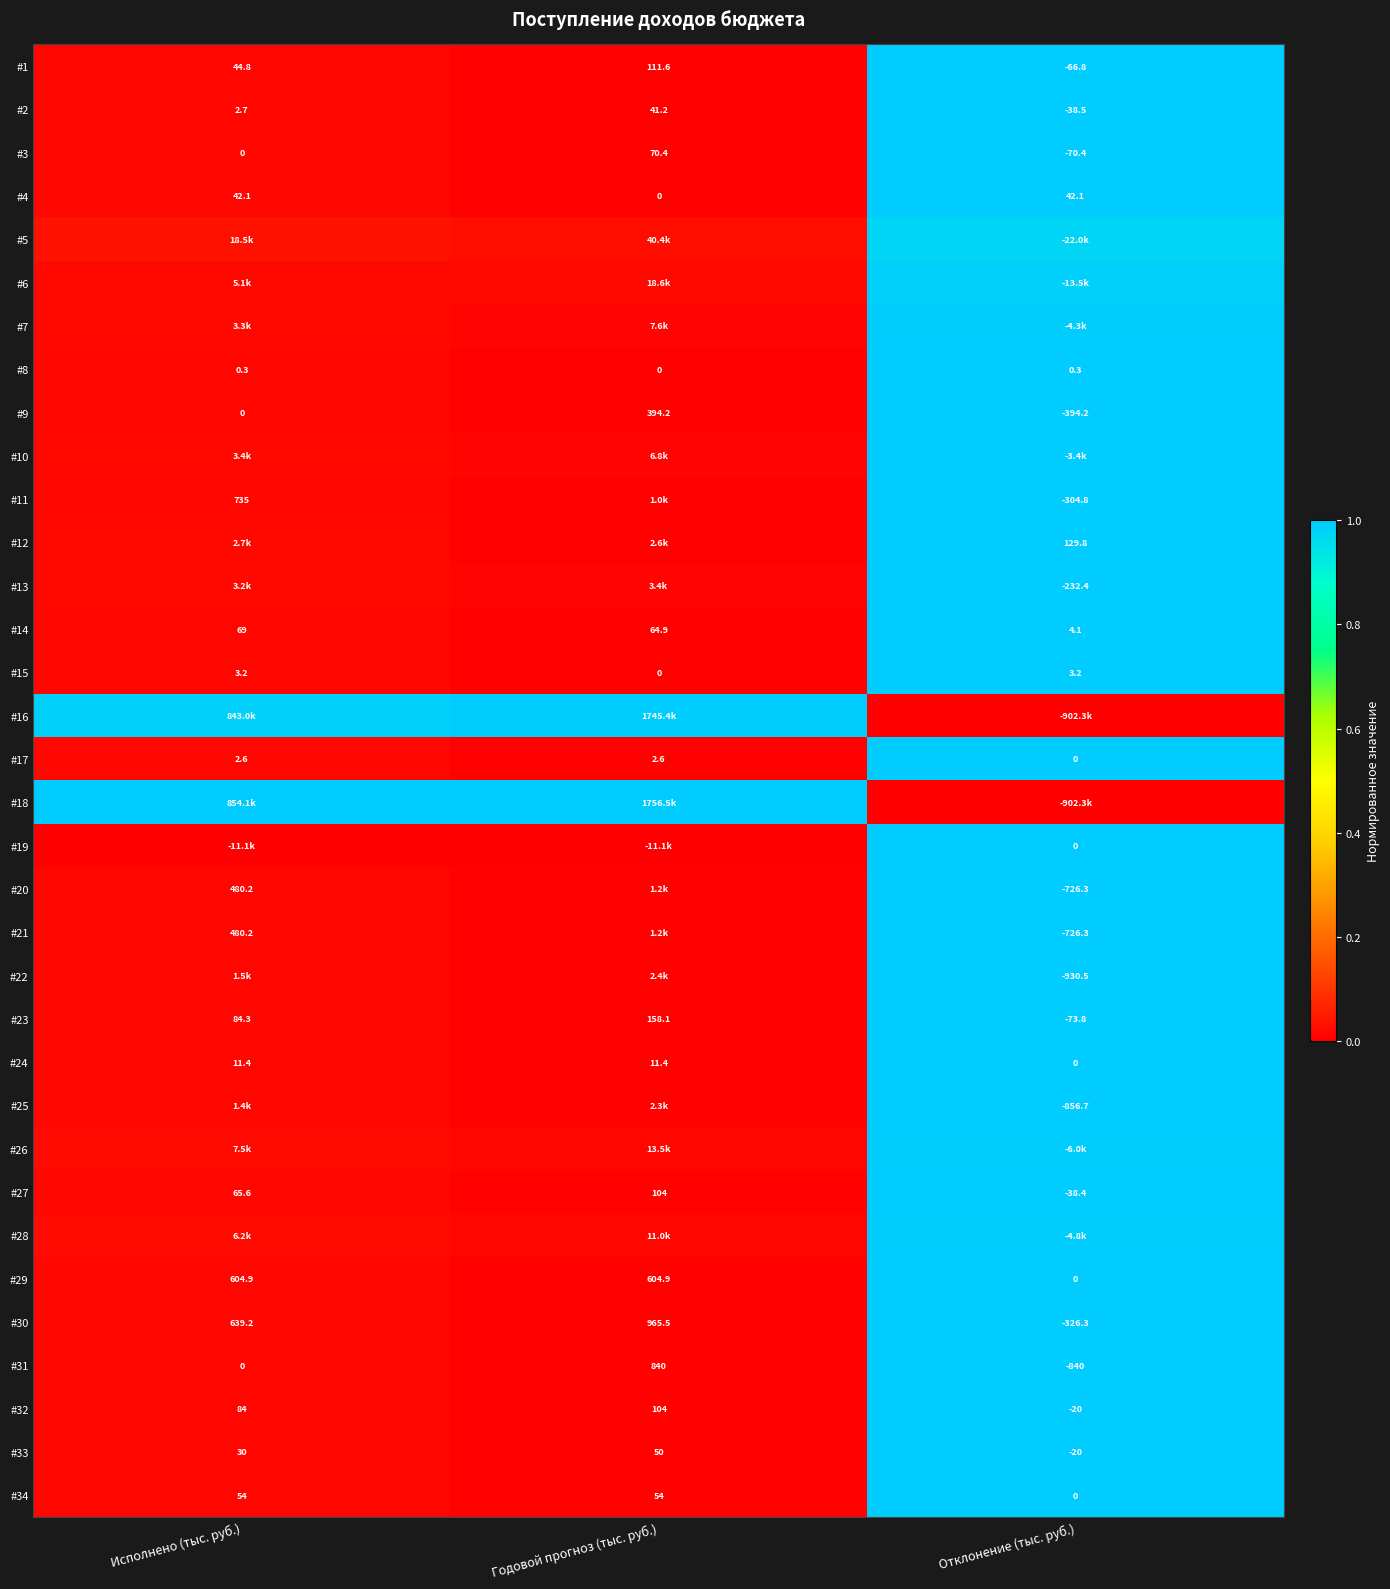

Is the value of #15 at Годовой прогноз (тыс. руб.) greater than the value of #3 at Отклонение (тыс. руб.)?

Yes